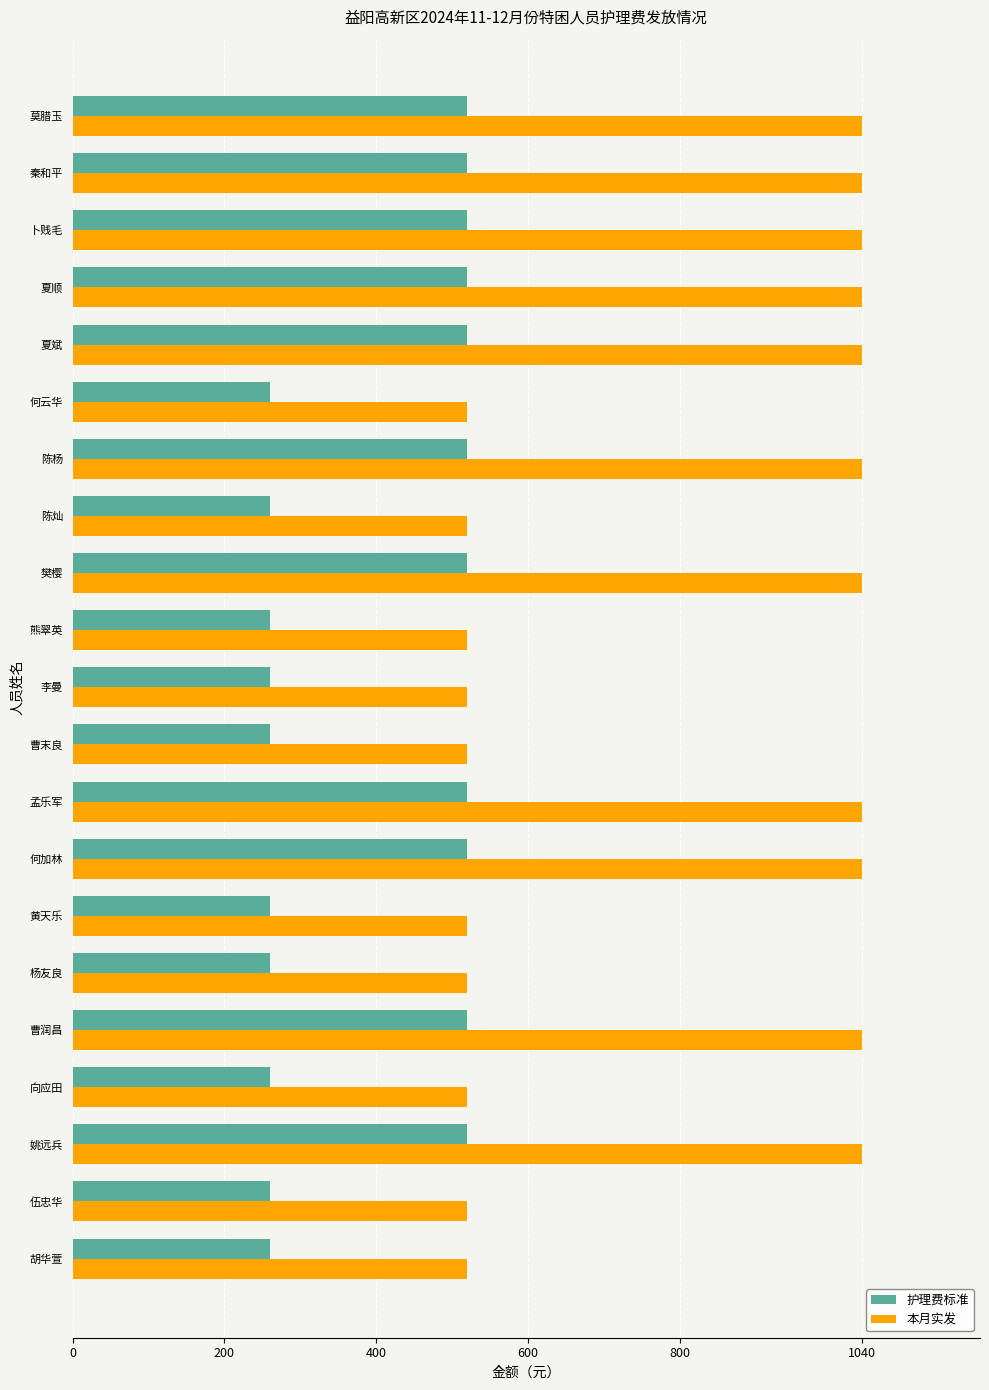

Count the number of categories in the chart.

21